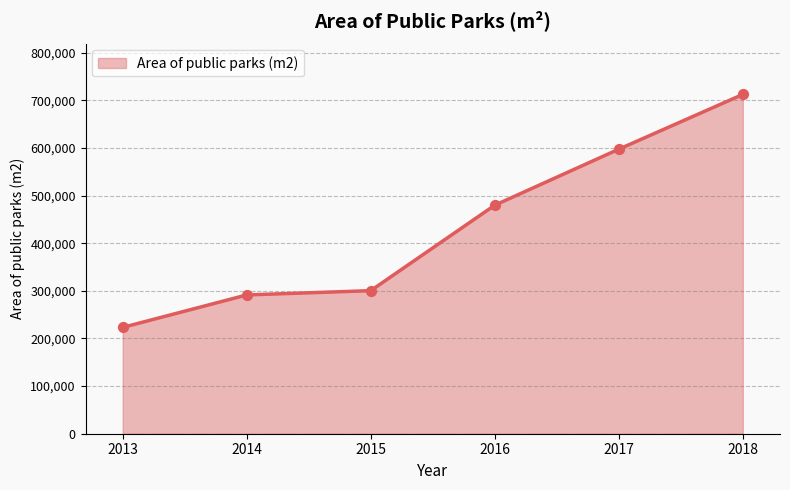

Between 2013 and 2018, which is larger?

2018